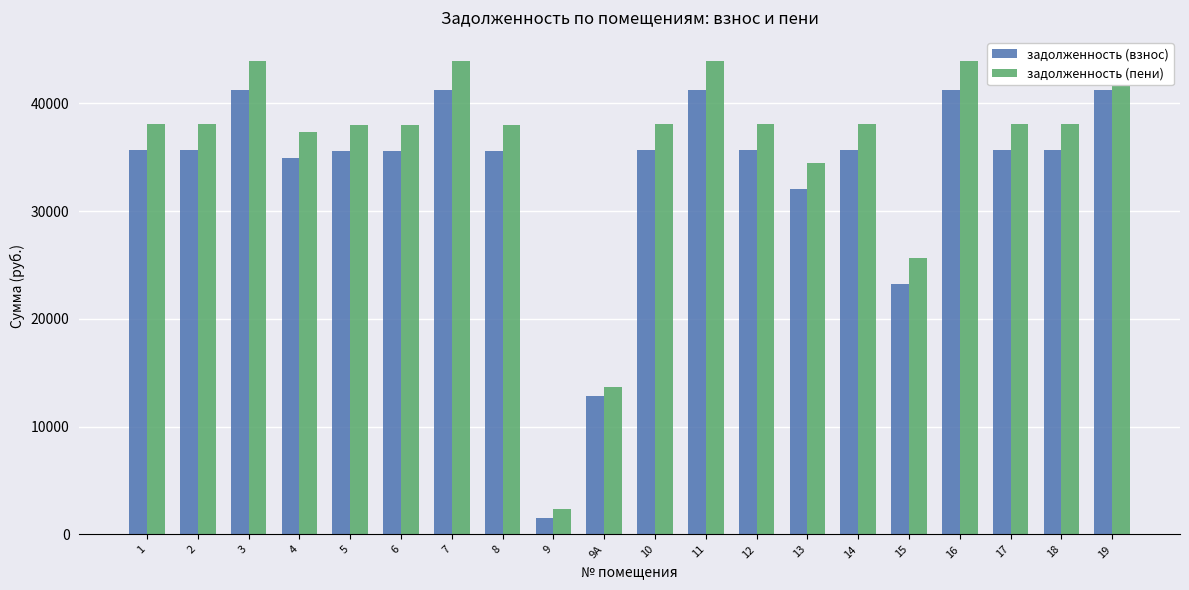

What is the difference between the highest and lowest values at 1?

2364.4